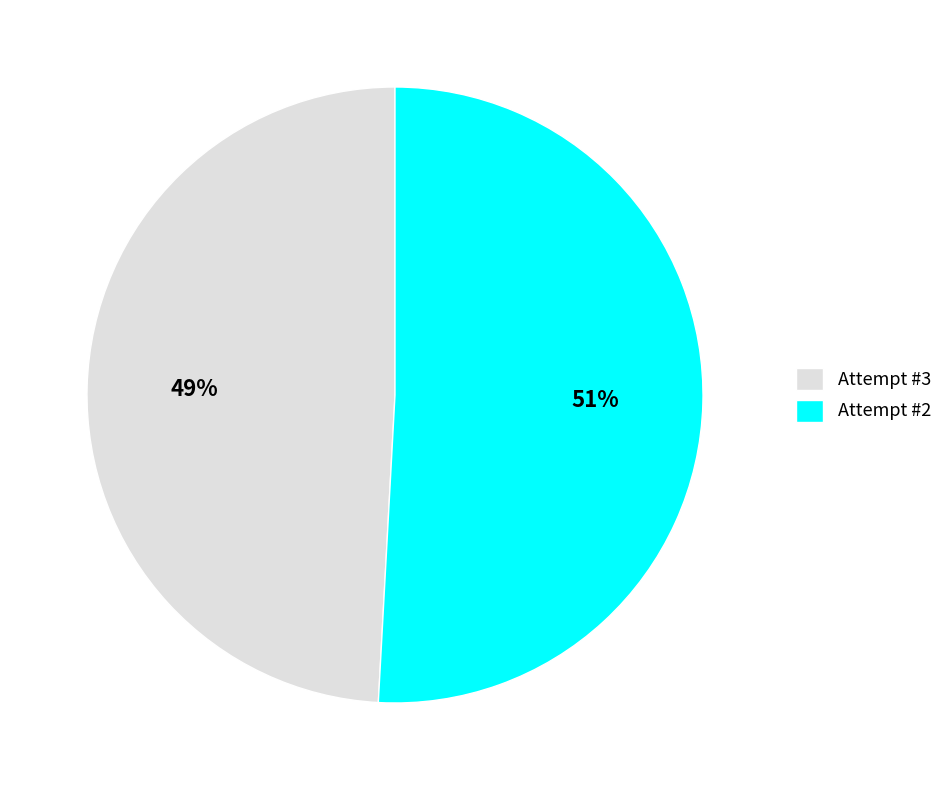

Rank the categories by value from highest to lowest.

Attempt #2, Attempt #3